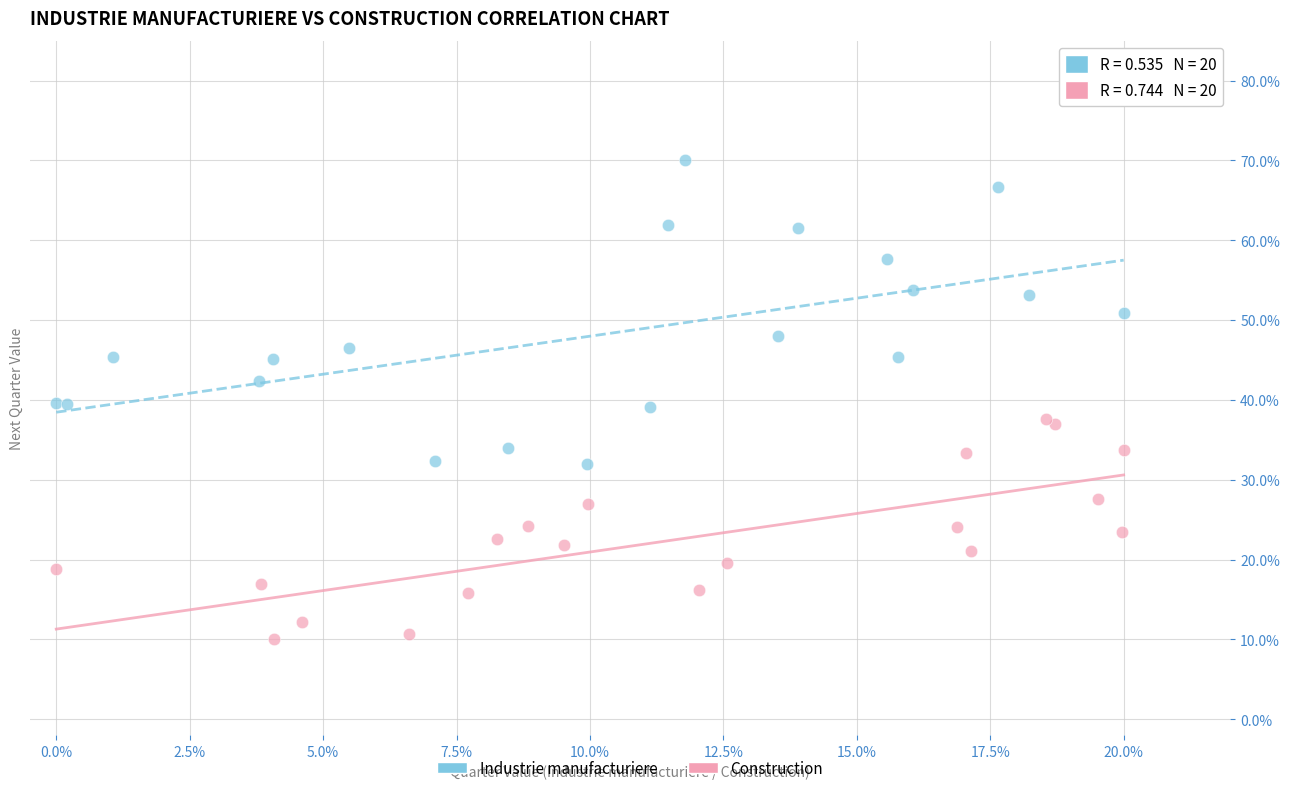

Which series reaches the maximum Y coordinate?

Industrie manufacturiere